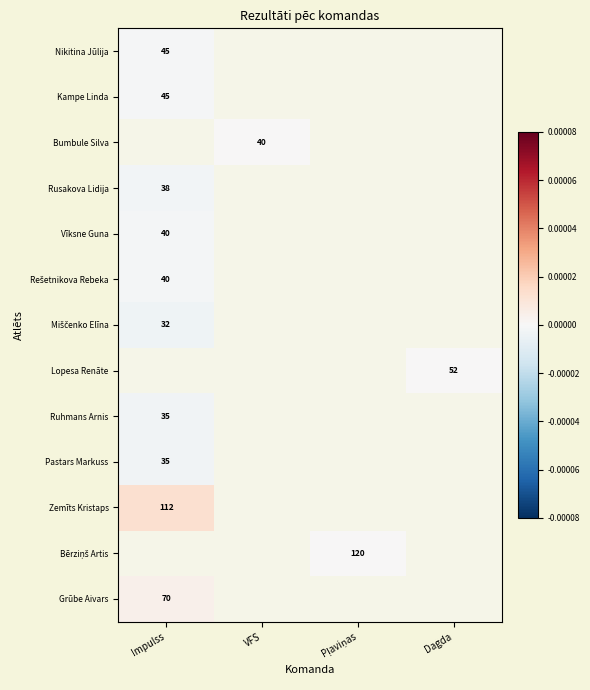

How many values in Zemīts Kristaps are above zero?

1